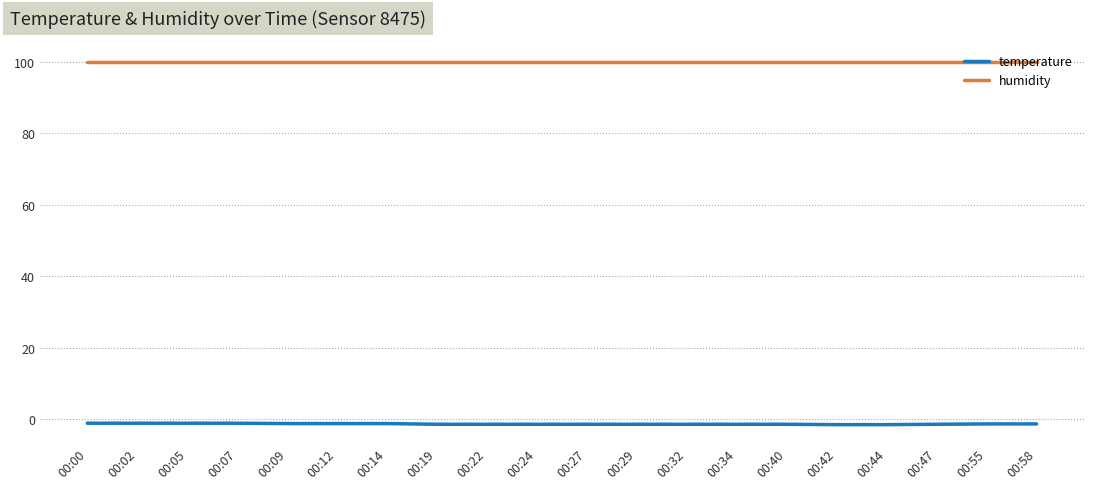

Is the value of humidity at 00:58 greater than the value of temperature at 00:32?

Yes